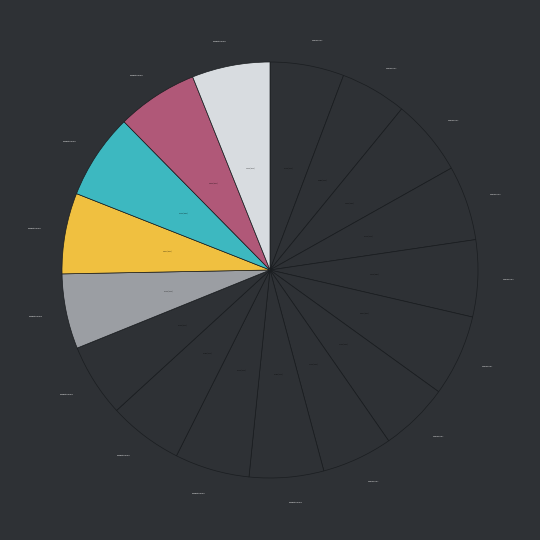

What is the total percentage of UNIRANKS 2016 and Webometrices 2022?

12.4%